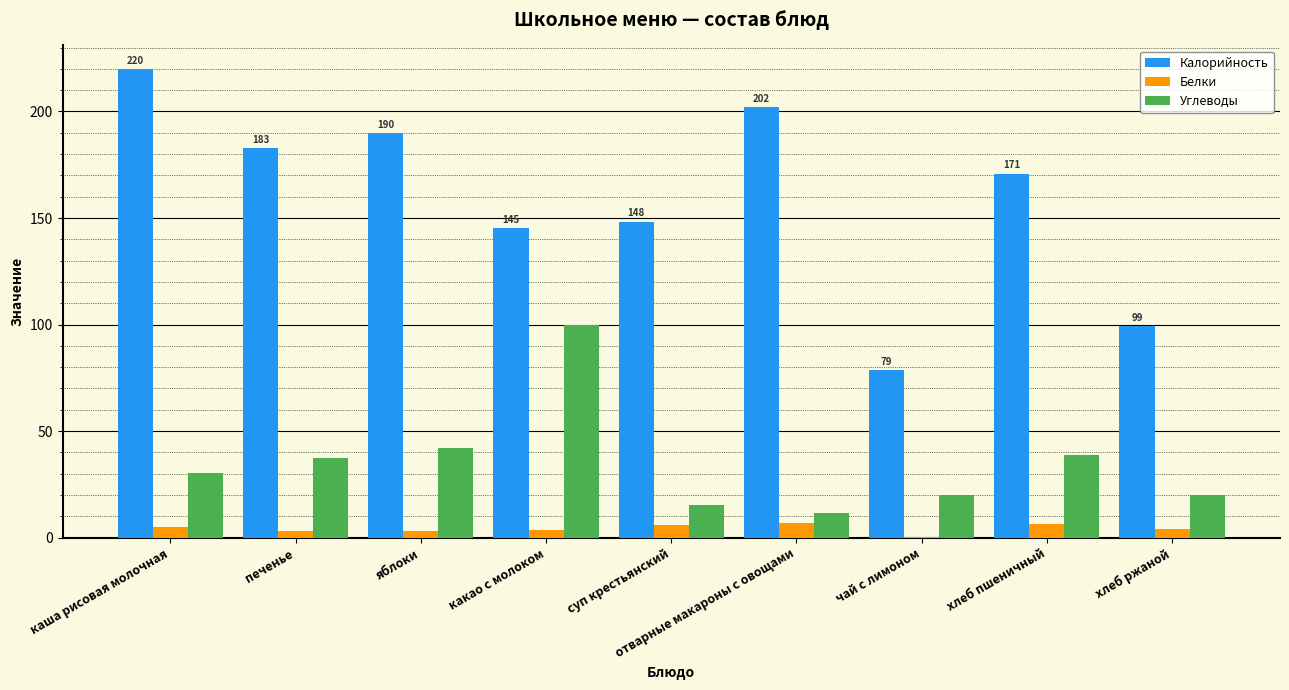

What is the maximum value shown in the chart?

220.0